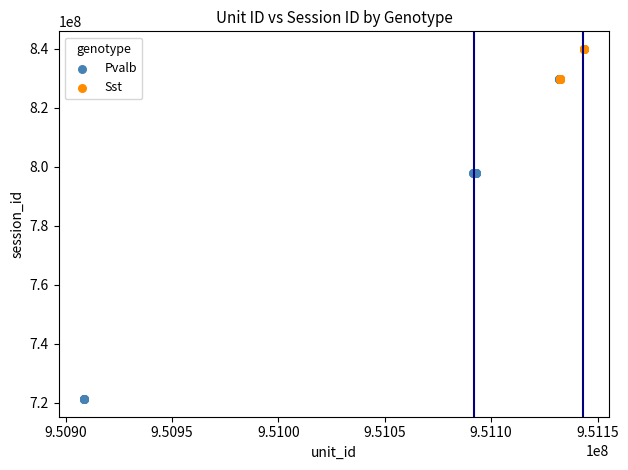

Which series has the widest spread of Y values?

Pvalb